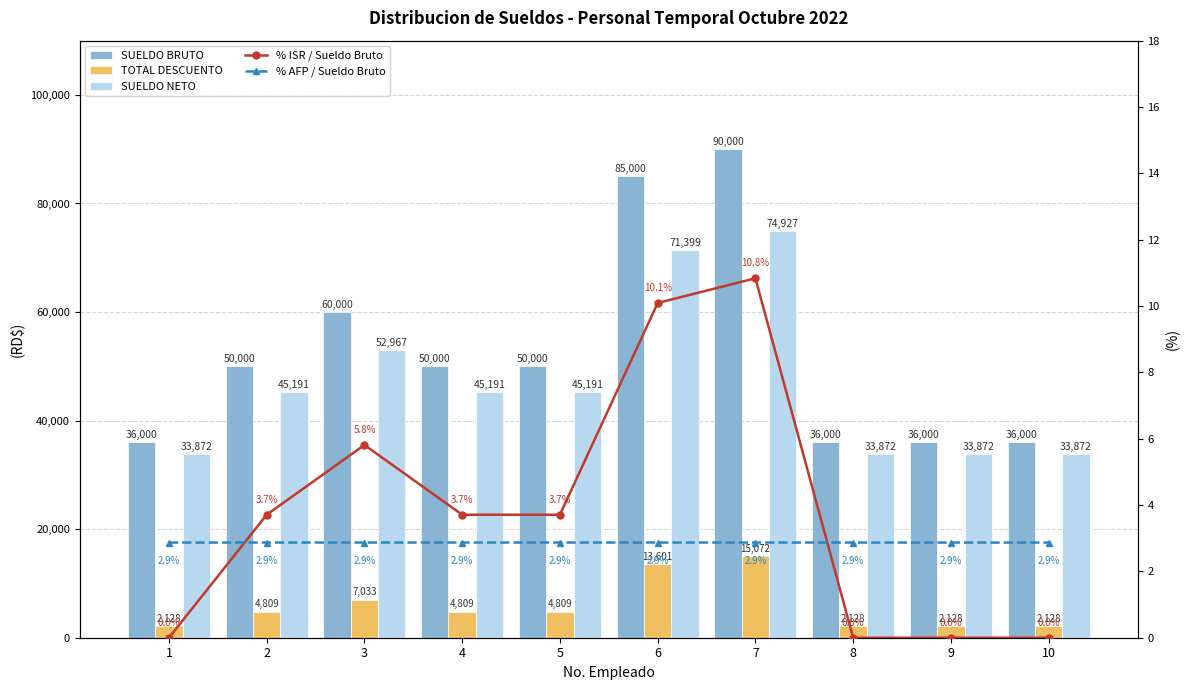

Is the value of SUELDO BRUTO at 9 greater than the value of SUELDO NETO at 2?

No